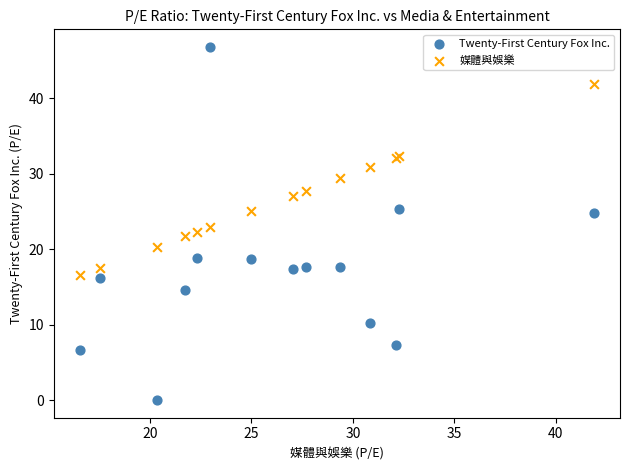

Which series reaches the minimum Y coordinate?

Twenty-First Century Fox Inc.